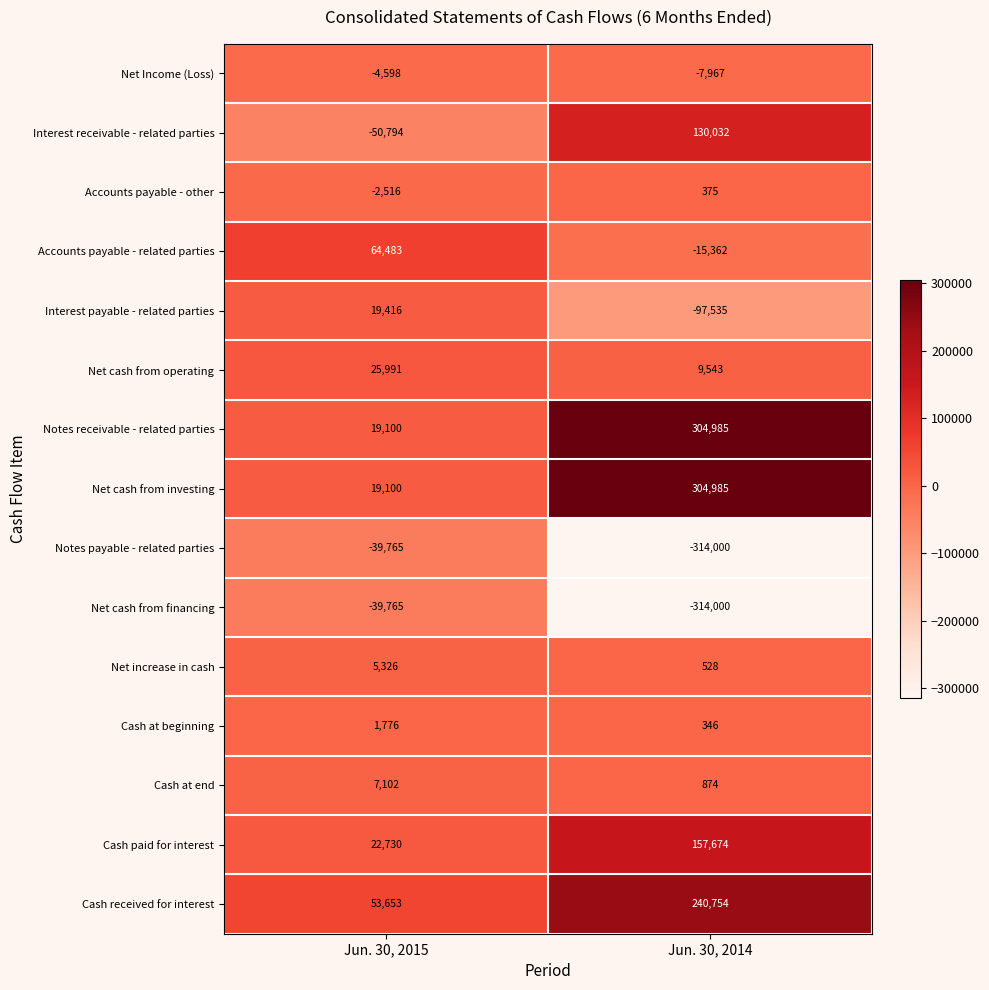

Reading right to left, what are all the values shown in this chart?

Net Income (Loss): -7967	-4598
Interest receivable - related parties: 130032	-50794
Accounts payable - other: 375	-2516
Accounts payable - related parties: -15362	64483
Interest payable - related parties: -97535	19416
Net cash from operating: 9543	25991
Notes receivable - related parties: 304985	19100
Net cash from investing: 304985	19100
Notes payable - related parties: -314000	-39765
Net cash from financing: -314000	-39765
Net increase in cash: 528	5326
Cash at beginning: 346	1776
Cash at end: 874	7102
Cash paid for interest: 157674	22730
Cash received for interest: 240754	53653